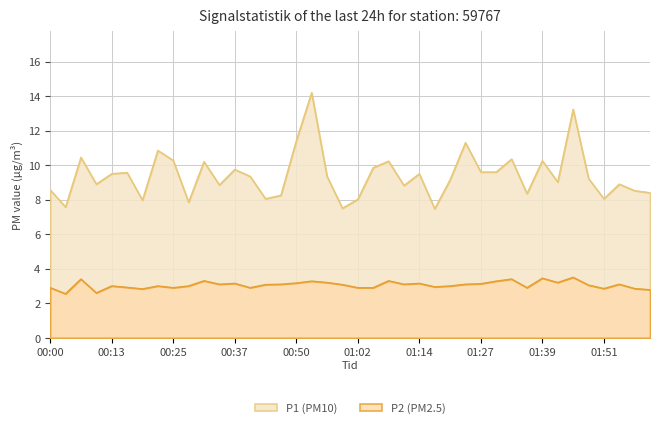

Between 00:07 and 01:33, which series saw the biggest shift?

P1